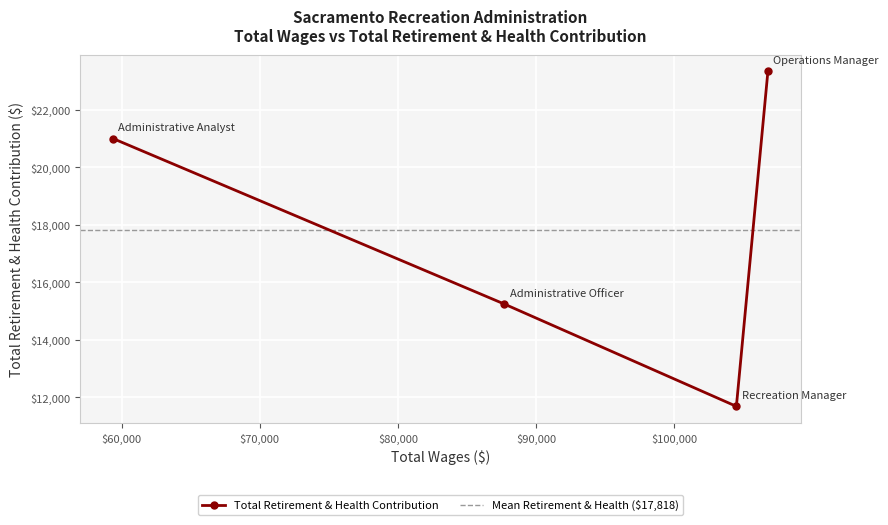

What is the ratio of the value at Operations Manager to the value at Recreation Manager?

2.0